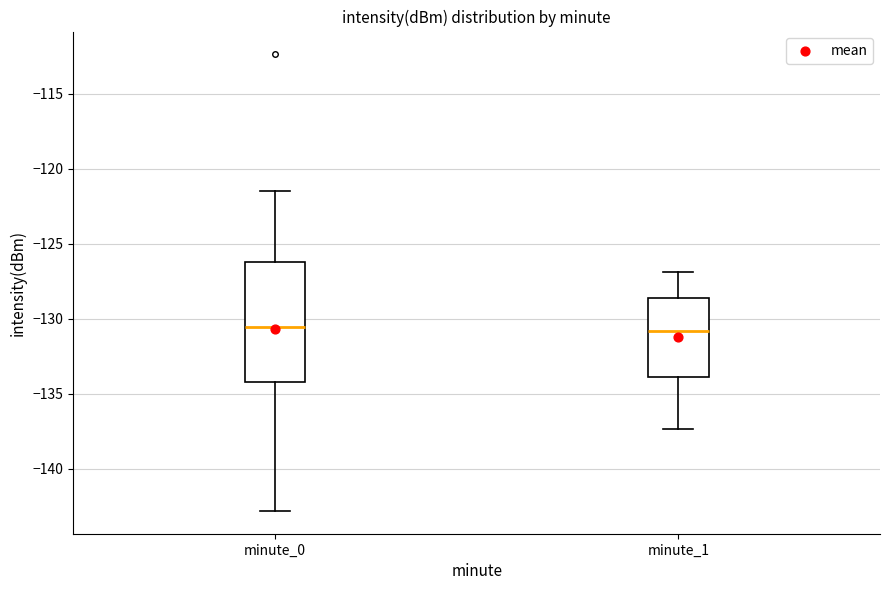

Reading left to right, read every box against the y-axis: the position of its median line, the range the box covers, and the ends of its whiskers. The values are not printed on the chart, so give them approximately, as read against the axis.

minute_0: median -130.5, box -134.0 to -126.0, whiskers -143.0 to -121.5
minute_1: median -131.0, box -134.0 to -128.5, whiskers -137.5 to -127.0